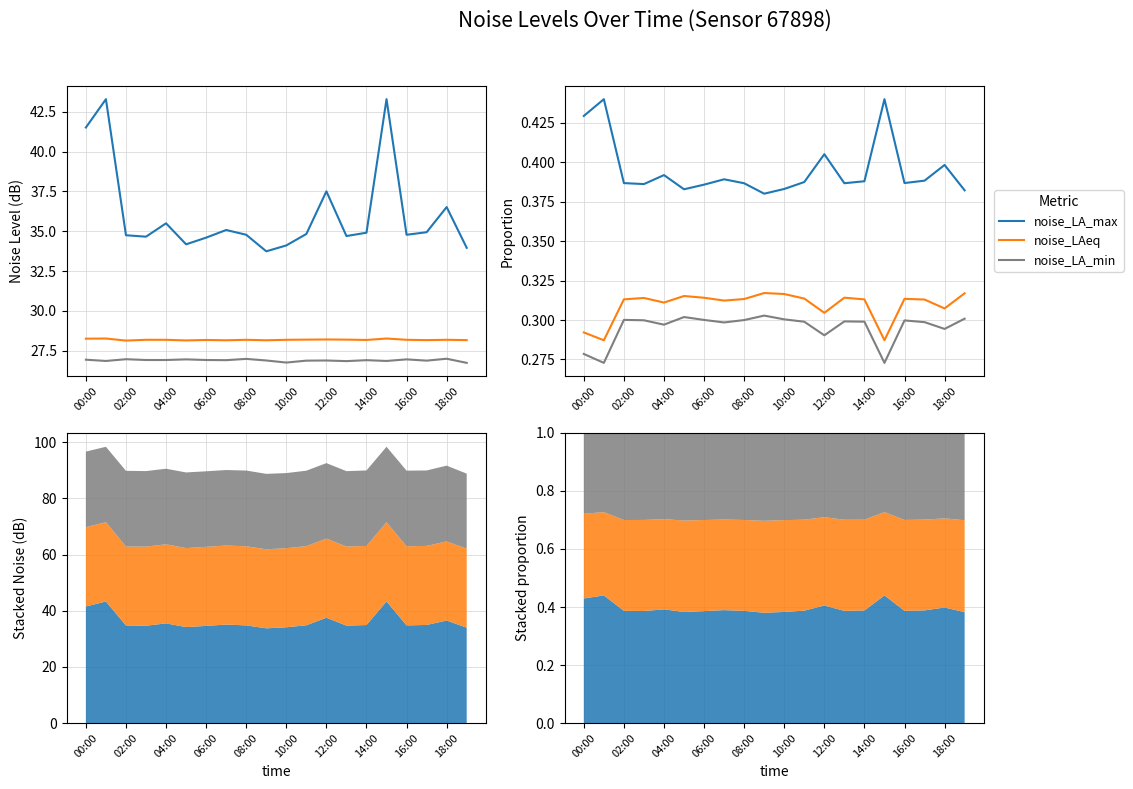

Reading right to left, extract all data points from this chart.

noise_LA_max: 0.4	0.4	0.4	0.4	0.4	0.4	0.4	0.4	0.4	0.4	0.4	0.4	0.4	0.4	0.4	0.4	0.4	0.4	0.4	0.4
noise_LAeq: 0.3	0.3	0.3	0.3	0.3	0.3	0.3	0.3	0.3	0.3	0.3	0.3	0.3	0.3	0.3	0.3	0.3	0.3	0.3	0.3
noise_LA_min: 0.3	0.3	0.3	0.3	0.3	0.3	0.3	0.3	0.3	0.3	0.3	0.3	0.3	0.3	0.3	0.3	0.3	0.3	0.3	0.3